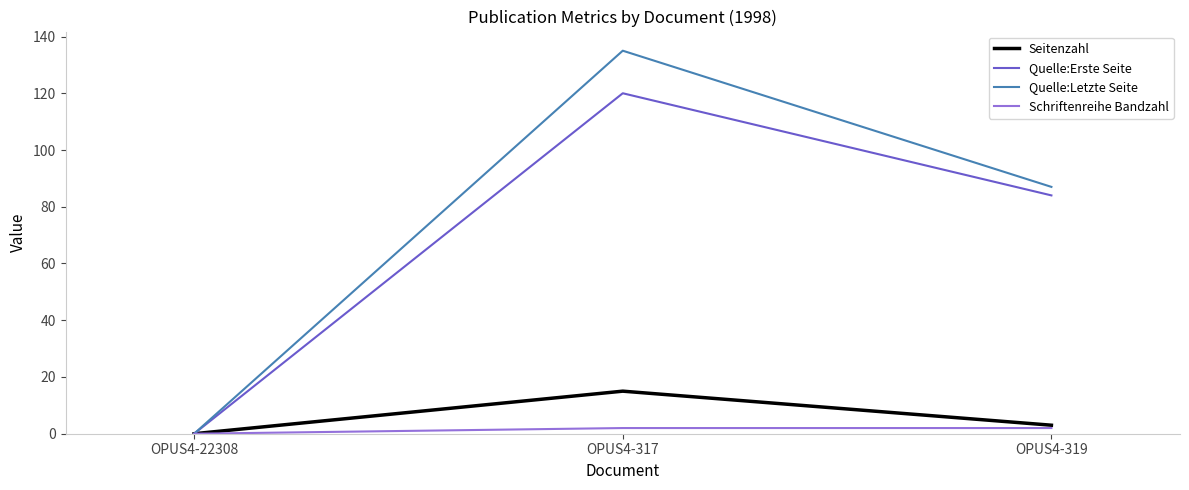

What is the difference between the maximum and minimum values in the Seitenzahl series?

15